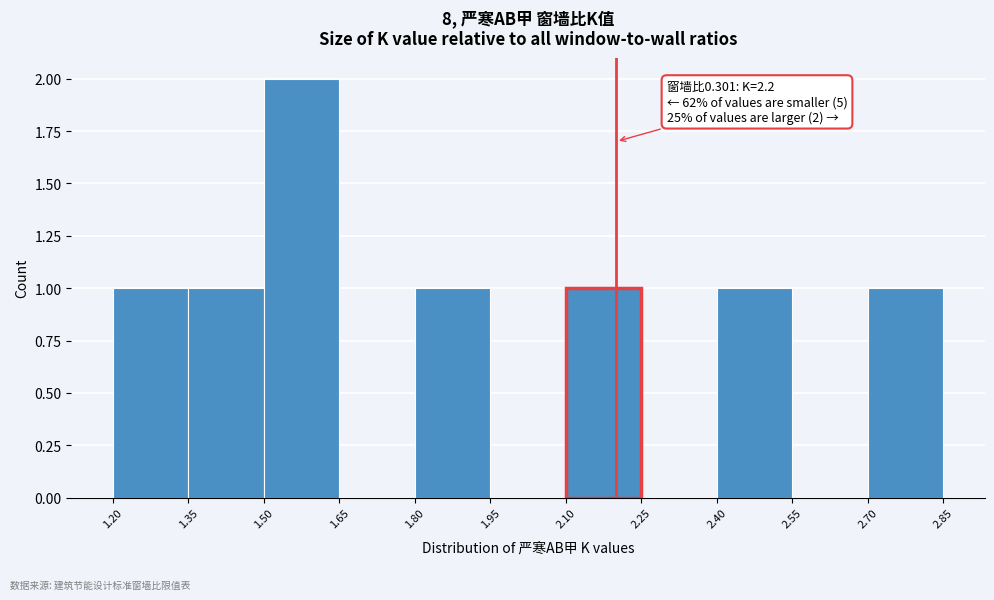

Which range on the x-axis has the tallest bar?

1.50 to 1.65